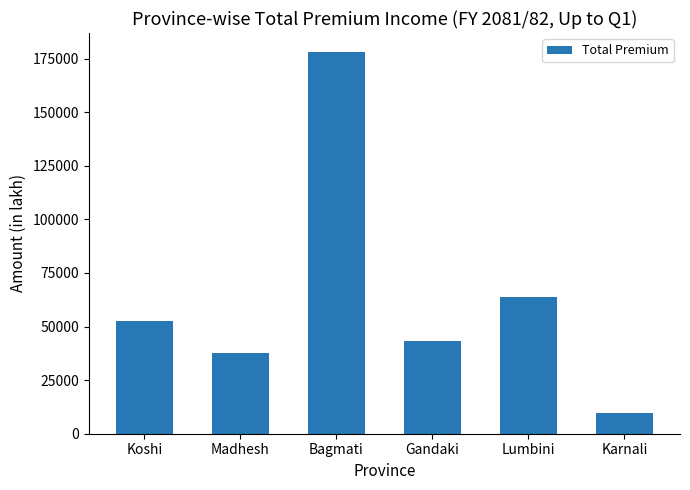

How many bars are there in total?

6